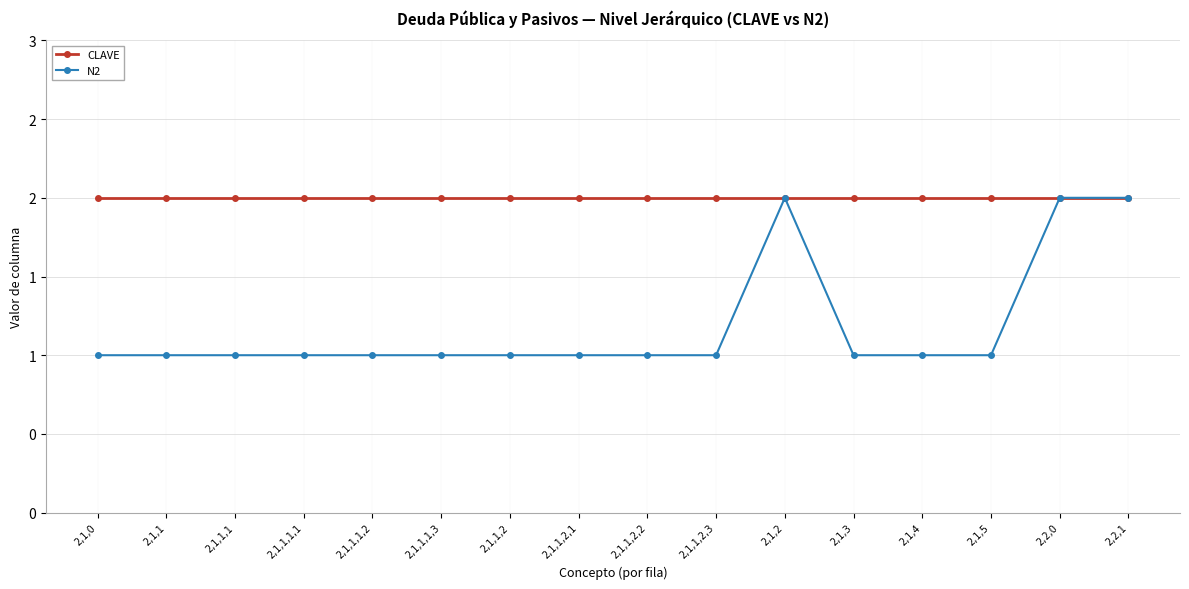

Between 2,1,1,2 and 2,1,1,2,2, which series saw the biggest shift?

CLAVE